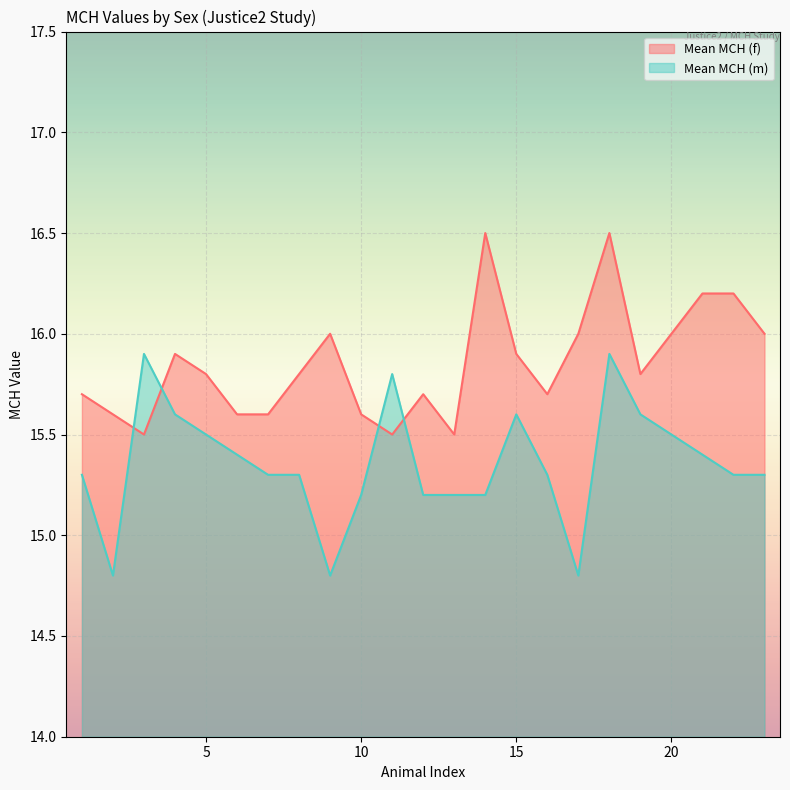

Rank the categories by Mean MCH (m) value from lowest to highest.

2, 9, 17, 10, 12, 13, 14, 1, 7, 8, 16, 22, 23, 6, 21, 5, 20, 4, 15, 19, 11, 3, 18